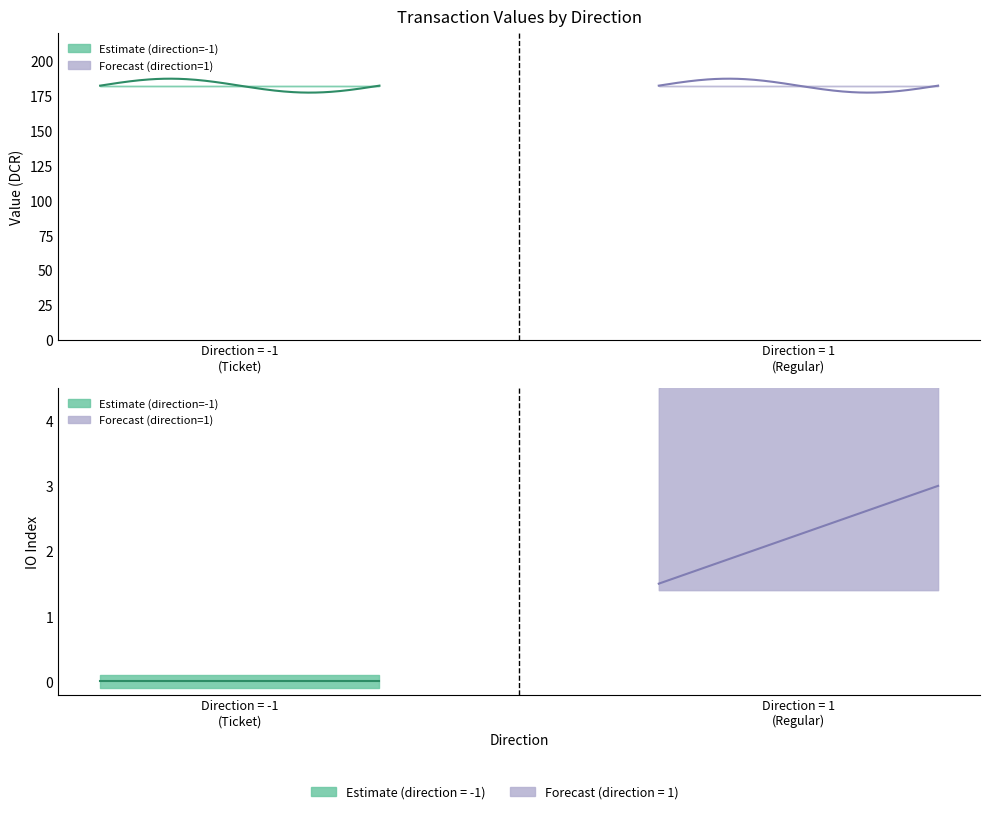

What is the sum of all io_index values?

6.0